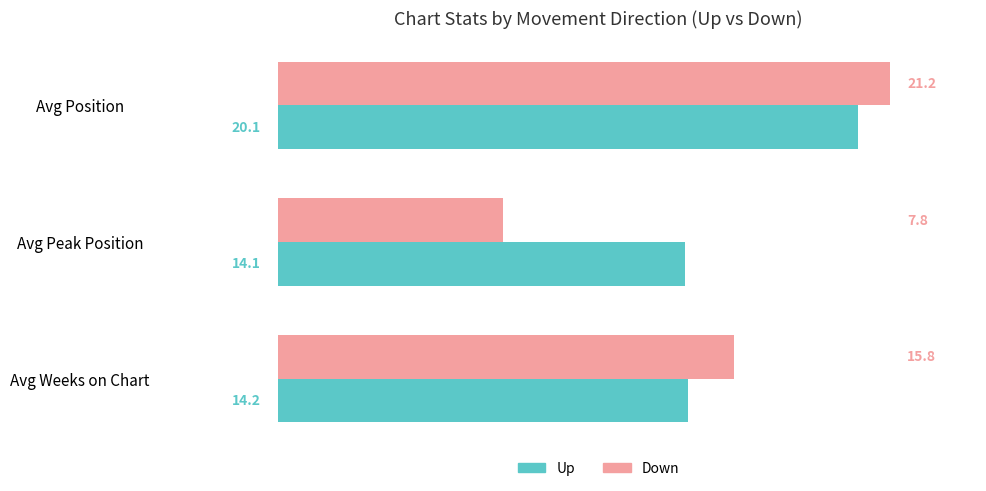

What is the maximum value shown in the chart?

21.2